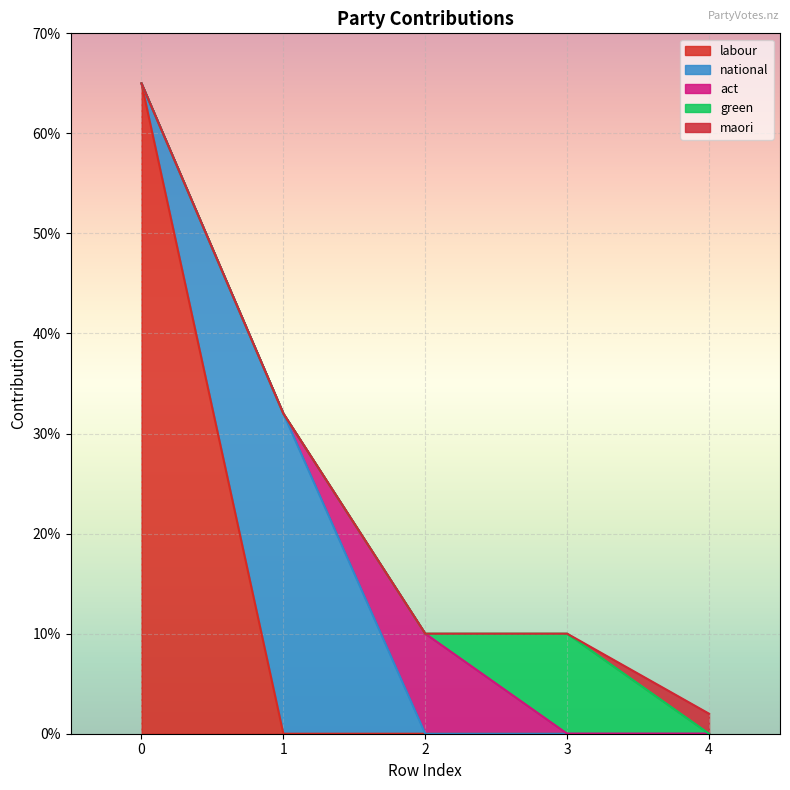

What are all the series names shown in the legend?

labour, national, act, green, maori